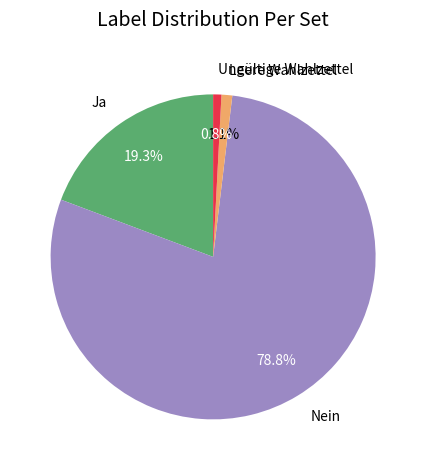

Does Ja account for over 50% of the chart?

No